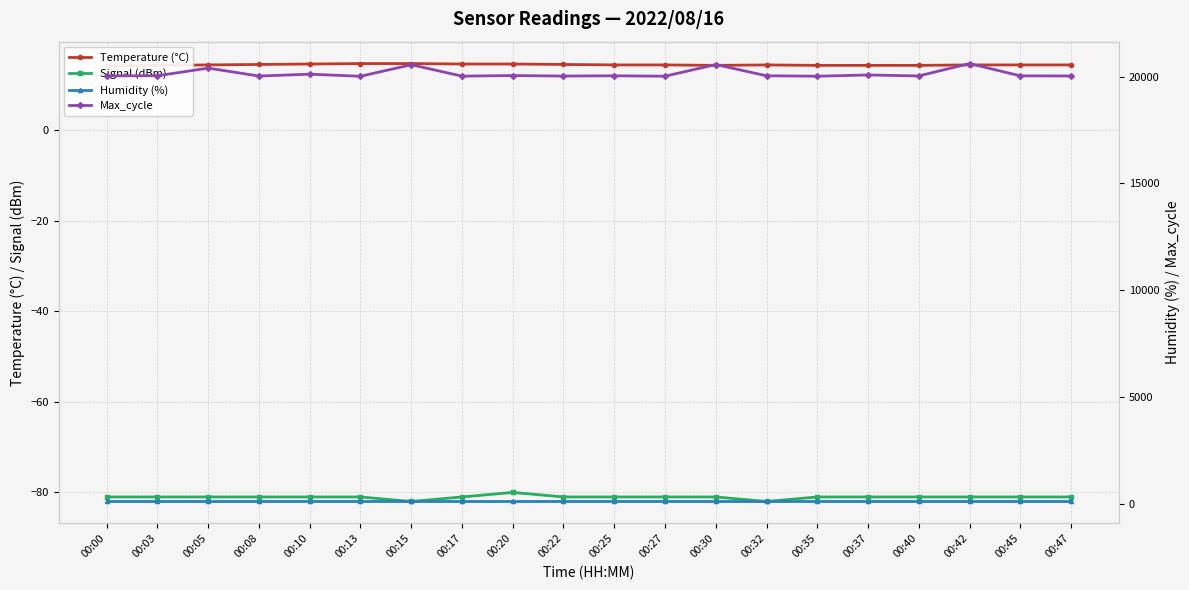

True or false: Temperature (°C) and Signal (dBm) cross at least once.

False